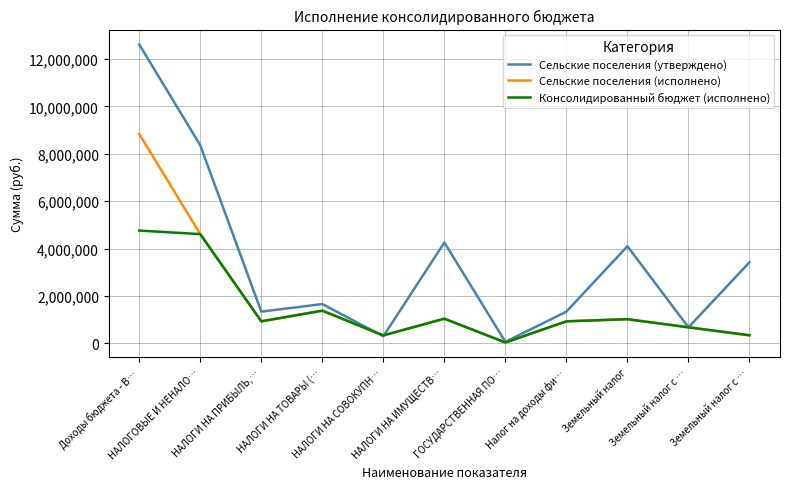

Does the chart have visible grid lines?

Yes